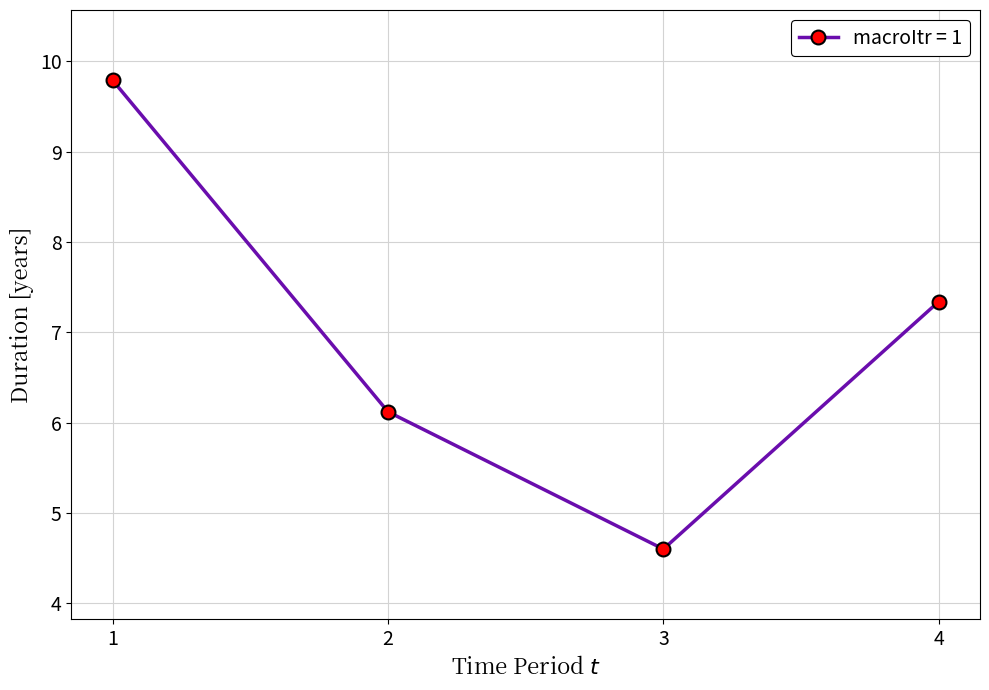

What is the value of the 1st point from the left?

9.8